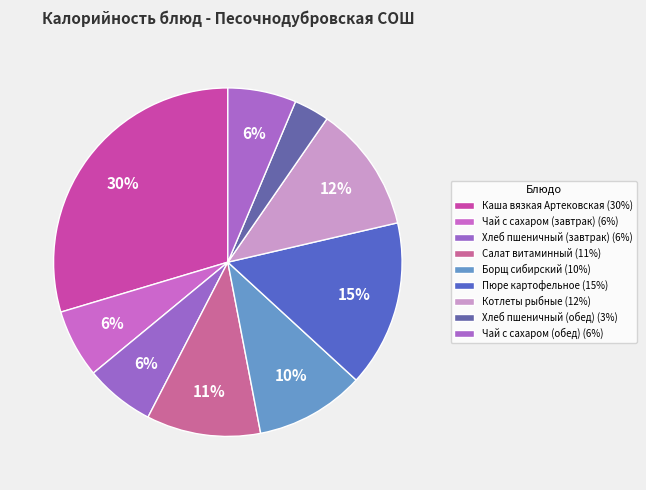

To the nearest percent, what percentage of the pie is Чай с сахаром (завтрак)?

6%